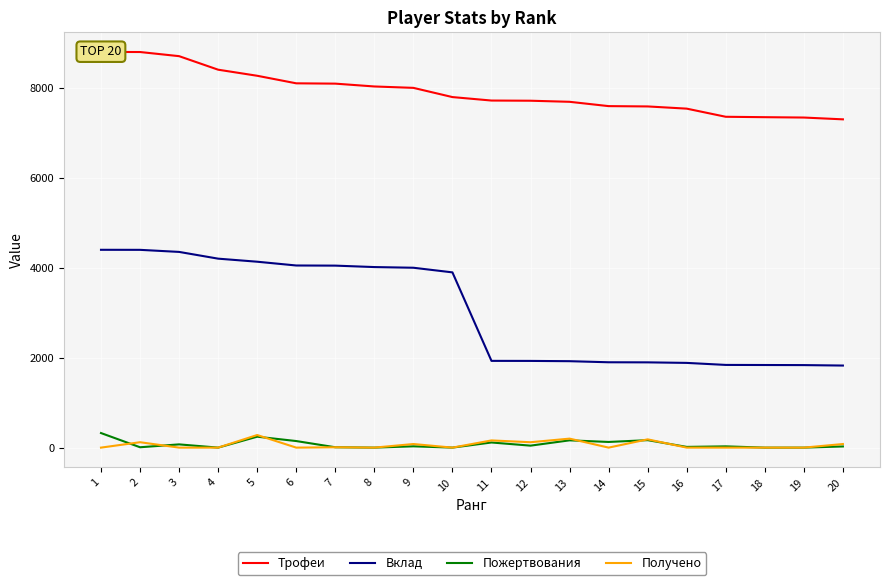

Rank the categories by Пожертвования value from highest to lowest.

1, 5, 15, 13, 6, 14, 11, 3, 12, 9, 17, 20, 16, 2, 7, 4, 8, 10, 18, 19